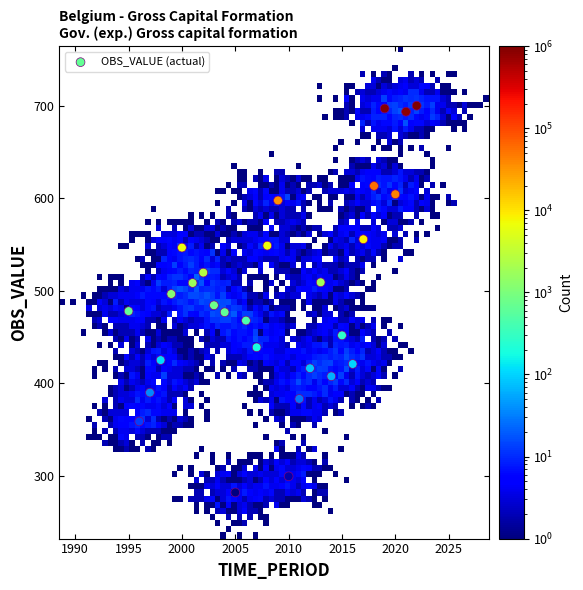

What is the range of Y values (max minus min)?

417.6